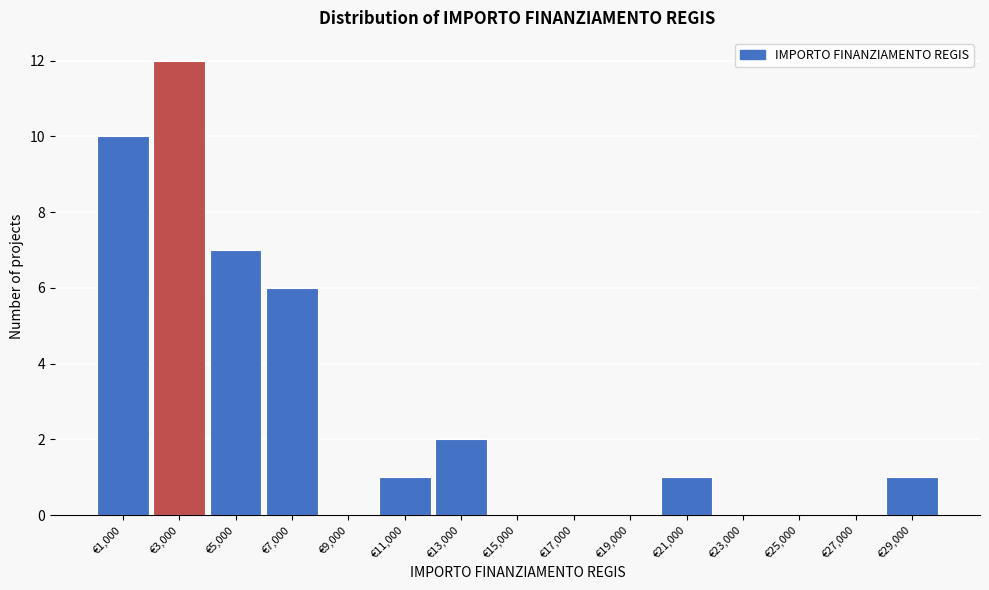

Reading left to right, transcribe this chart: for each bar, give the range it covers on the x-axis and its height. The values are not printed on the chart, so give them approximately, as read against the axis.

0 to 2000: 10
2000 to 4000: 12
4000 to 6000: 7
6000 to 8000: 6
8000 to 10000: 0
10000 to 12000: 1
12000 to 14000: 2
14000 to 16000: 0
16000 to 18000: 0
18000 to 20000: 0
20000 to 22000: 1
22000 to 24000: 0
24000 to 26000: 0
26000 to 28000: 0
28000 to 30000: 1